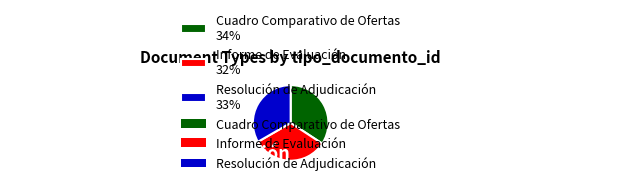

Which has a higher value, Resolución de Adjudicación 33% or Informe de Evaluación 32%?

Resolución de Adjudicación 33%